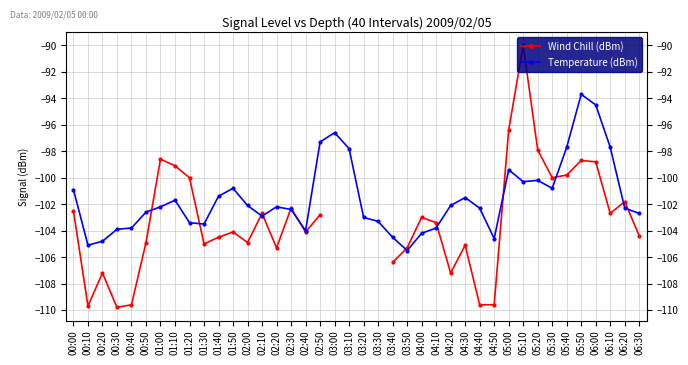

At which category is the sum across all series the highest?

05:10